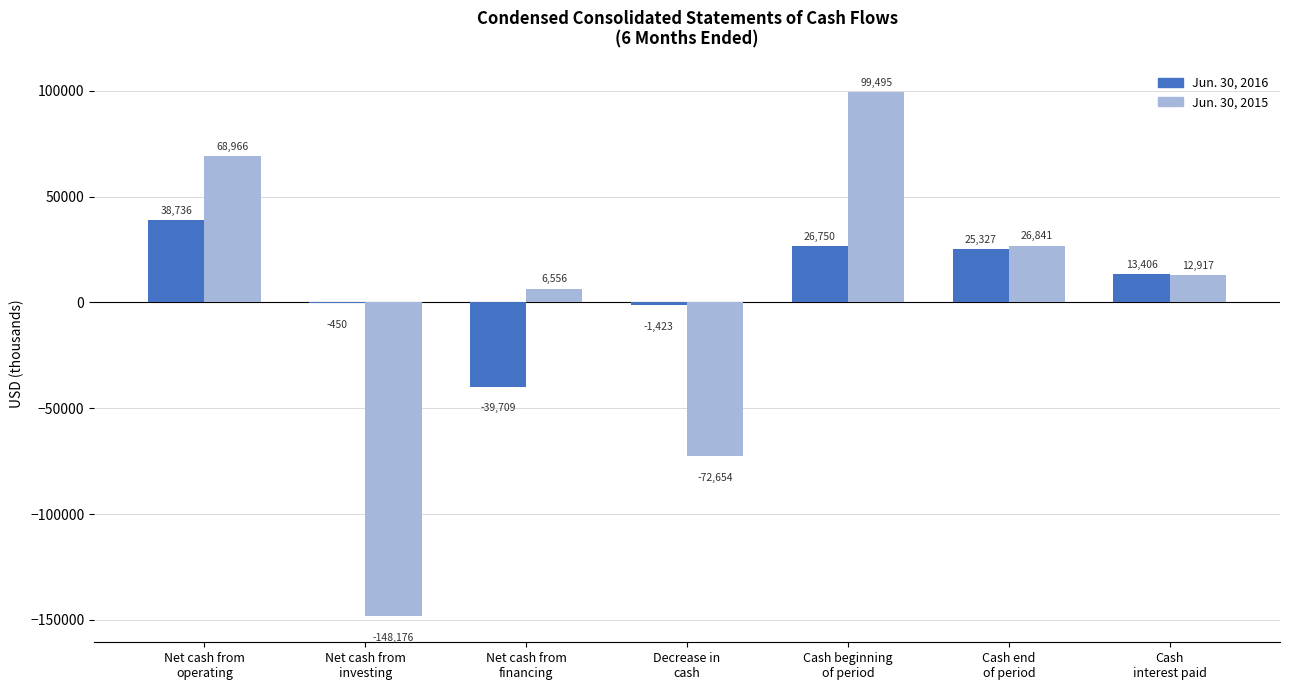

What is the highest value of the Jun. 30, 2016 series?

38736